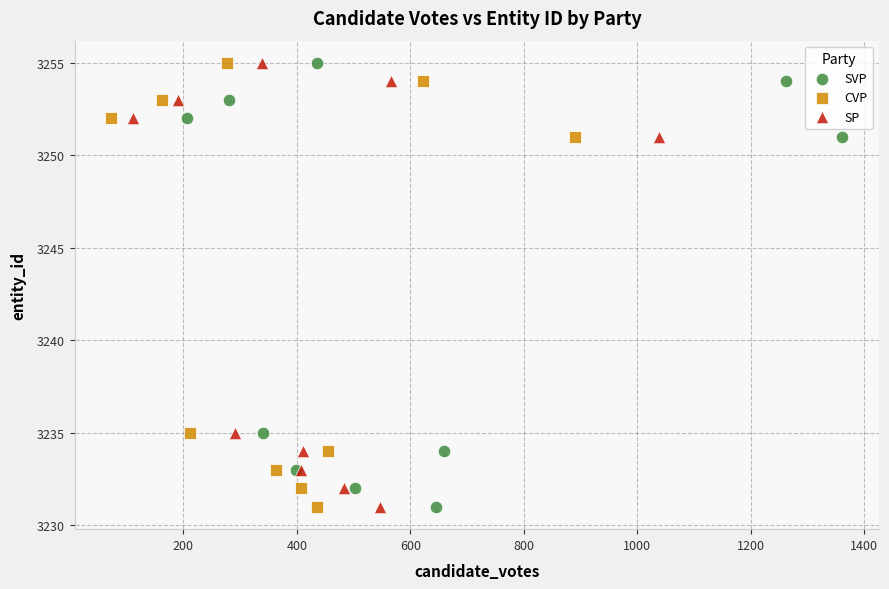

What are all the series names shown in the legend?

SVP, CVP, SP